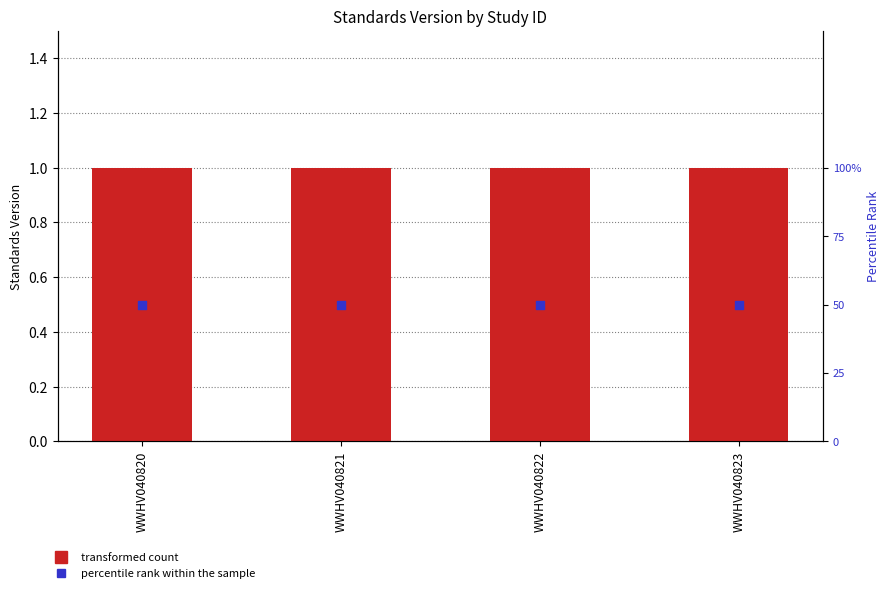

Which series reaches the minimum Y coordinate?

Standards Version